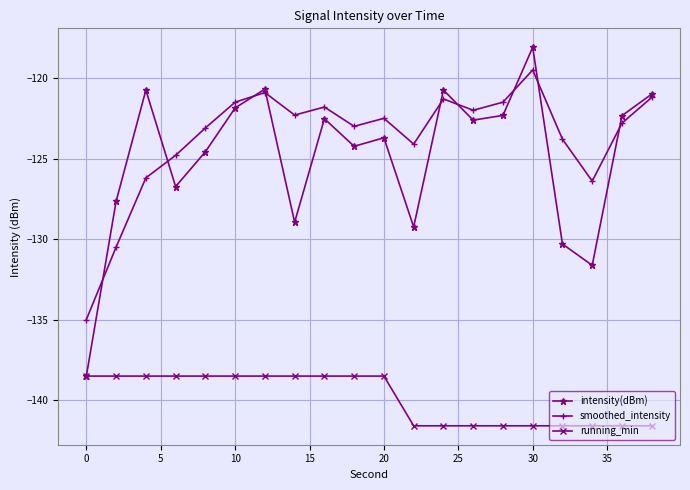

What are all the series names shown in the legend?

intensity(dBm), smoothed_intensity, running_min